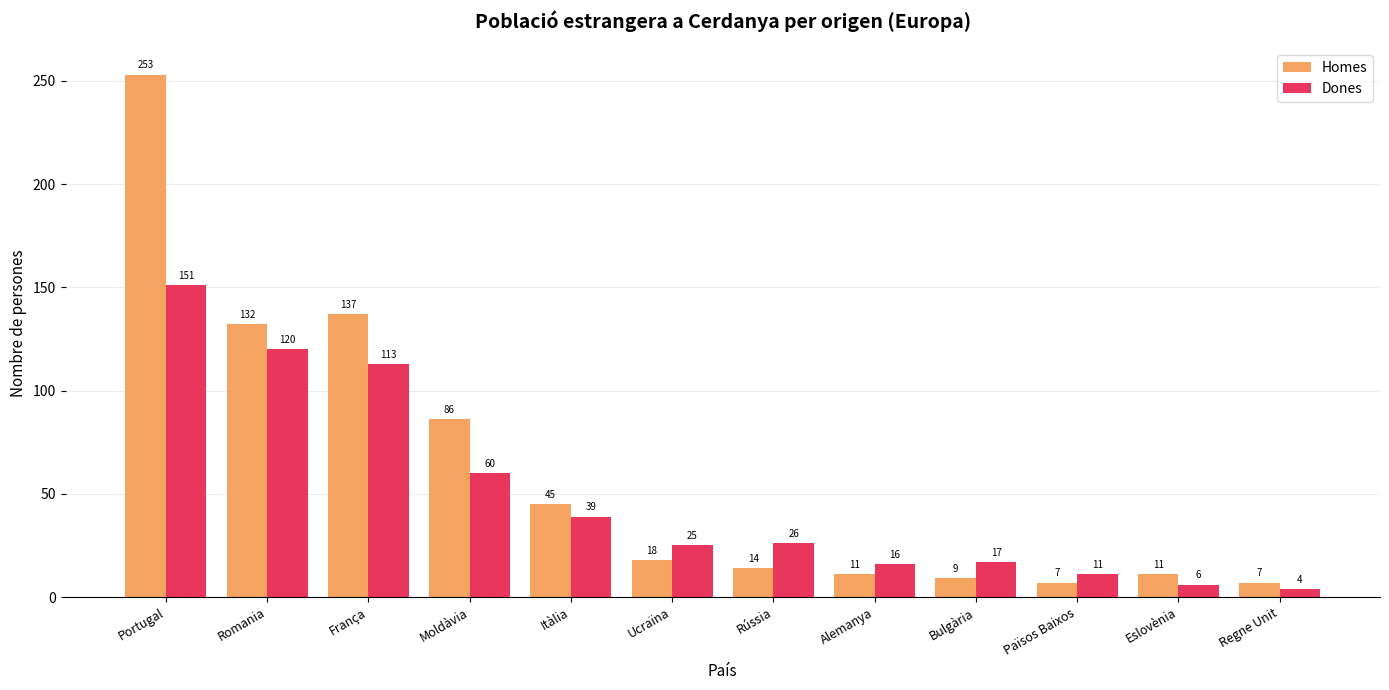

Reading left to right, transcribe all the data shown in this chart.

Homes: 253	132	137	86	45	18	14	11	9	7	11	7
Dones: 151	120	113	60	39	25	26	16	17	11	6	4